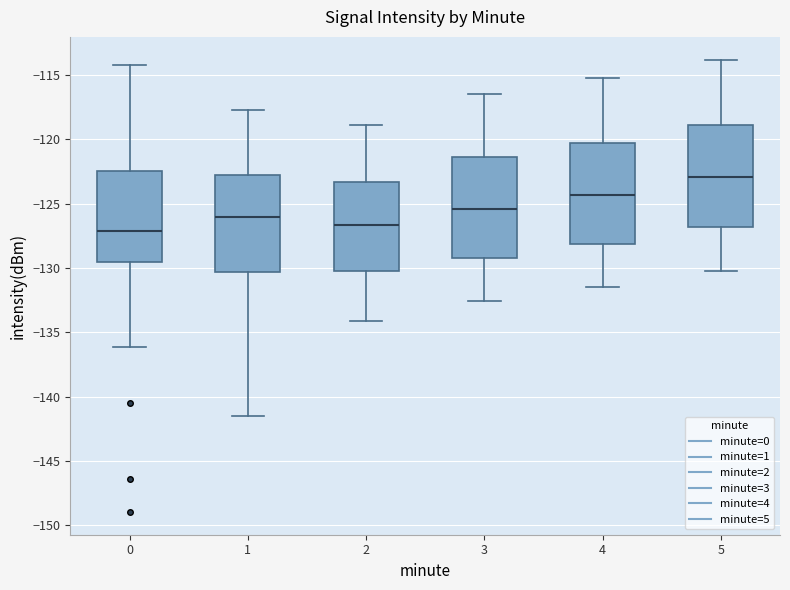

Reading left to right, read every box against the y-axis: the position of its median line, the range the box covers, and the ends of its whiskers. The values are not printed on the chart, so give them approximately, as read against the axis.

0: median -127.0, box -129.5 to -122.5, whiskers -136.0 to -114.0
1: median -126.0, box -130.5 to -122.5, whiskers -141.5 to -118.0
2: median -126.5, box -130.5 to -123.5, whiskers -134.0 to -119.0
3: median -125.5, box -129.0 to -121.5, whiskers -132.5 to -116.5
4: median -124.5, box -128.0 to -120.5, whiskers -131.5 to -115.0
5: median -123.0, box -127.0 to -119.0, whiskers -130.0 to -114.0